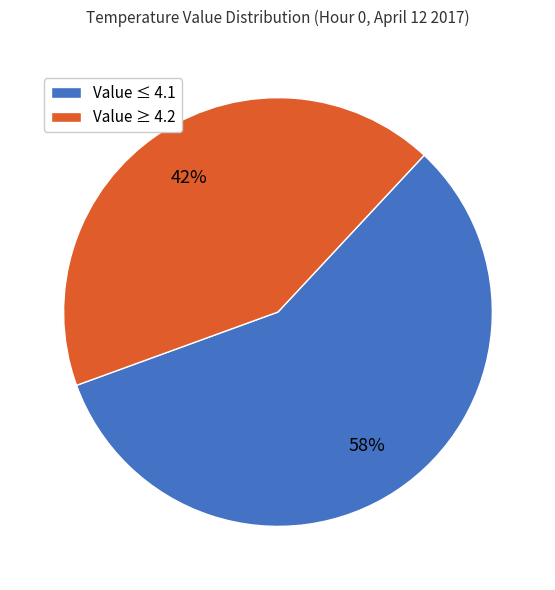

Is there a majority slice in this chart?

Yes